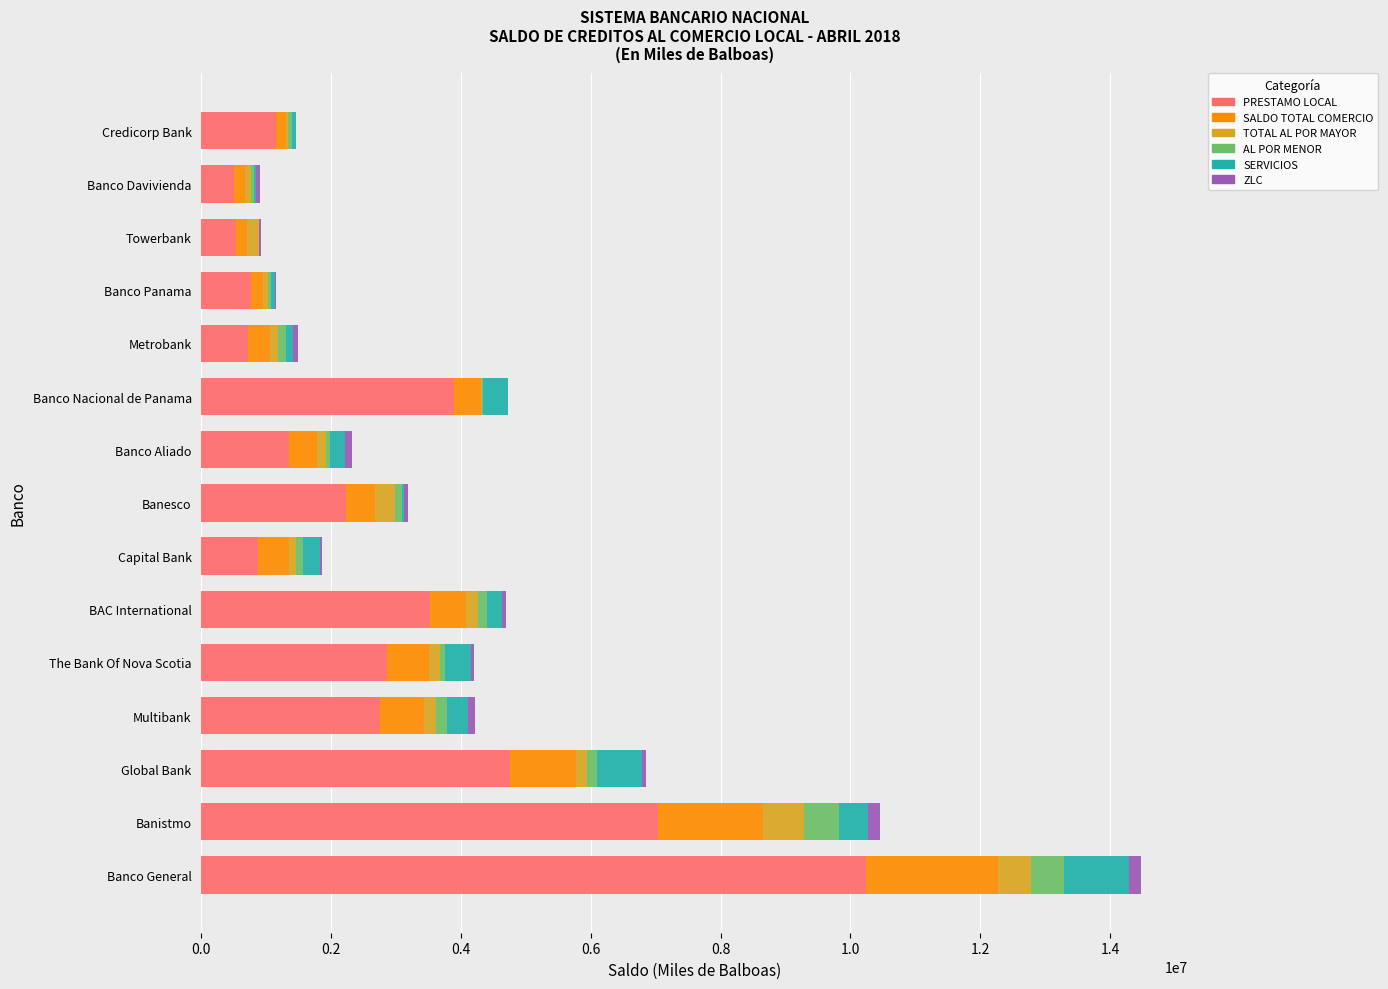

At which category is the sum across all series the highest?

Banco General